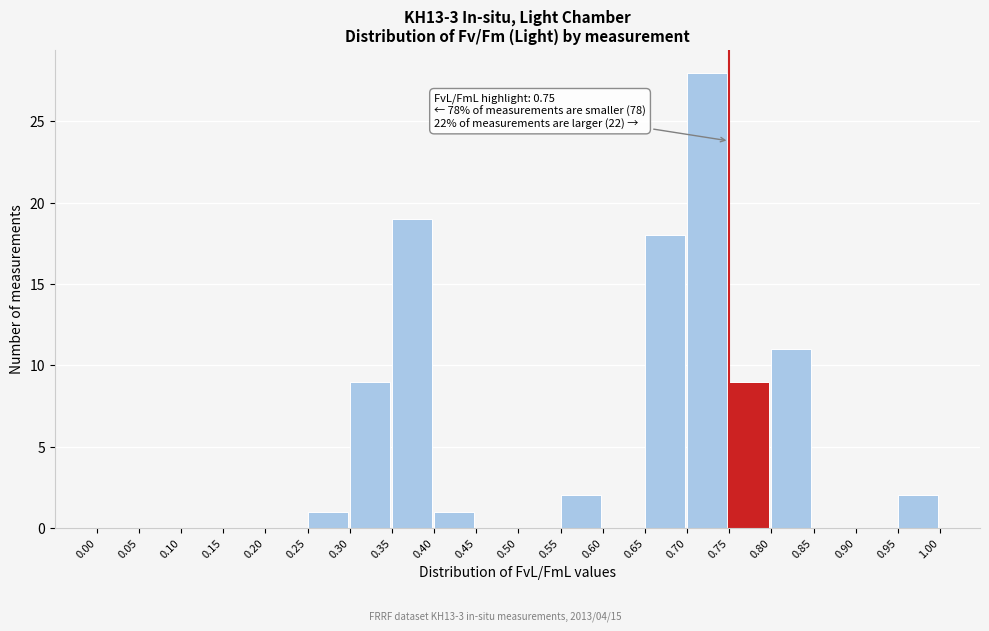

Which range on the x-axis has the tallest bar?

0.70 to 0.75